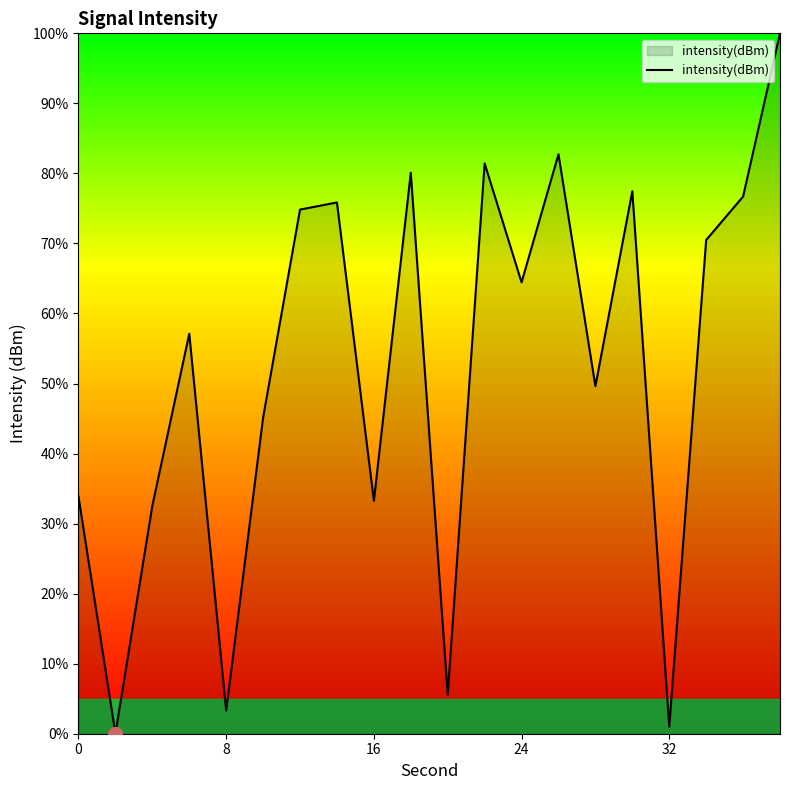

What is the greatest value displayed?

100.0